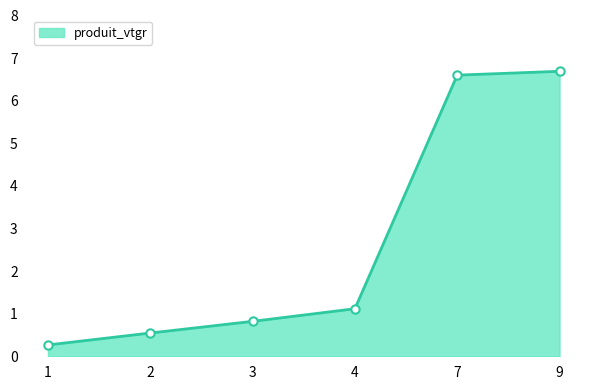

List the labels in order of value, smallest first.

1, 2, 3, 4, 7, 9